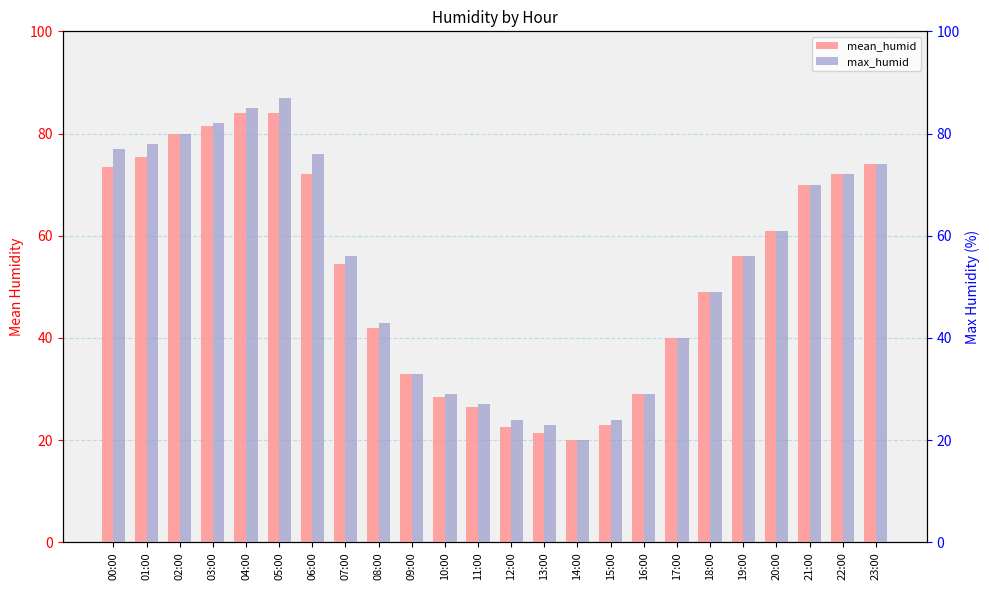

Is it true that mean_humid equals 49.0 at 18:00?

True